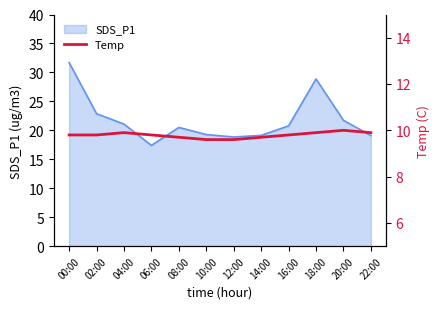

How many lines are shown in the chart?

1